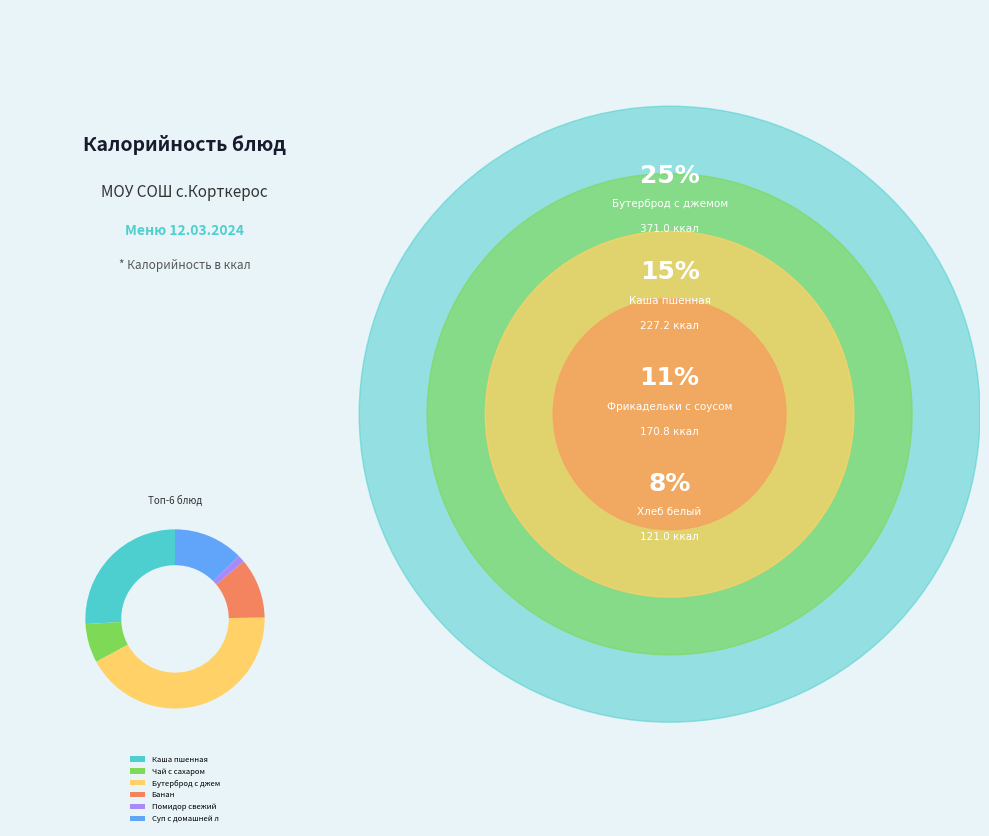

Combined, do Чай с сахаром and Суп с домашней л account for over 50%?

No